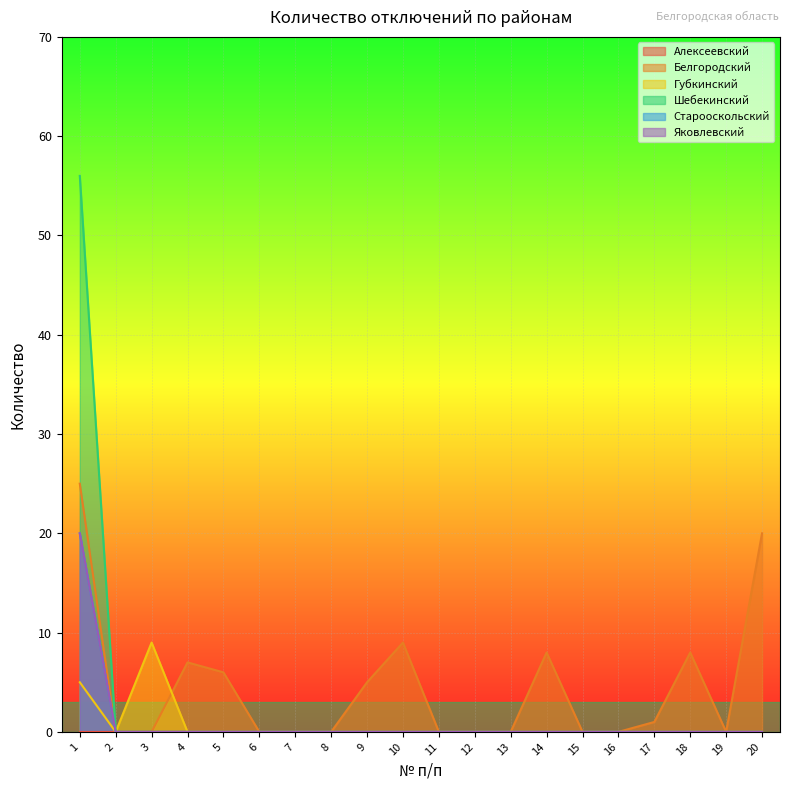

Which label corresponds to the smallest value in the chart?

2